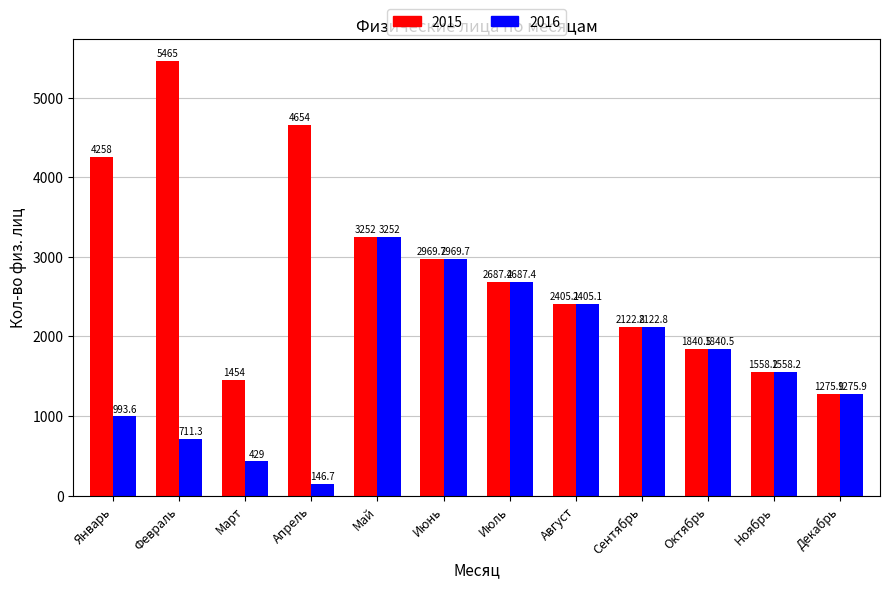

What is the sum of the 2015 values at Апрель and Май?

7906.0